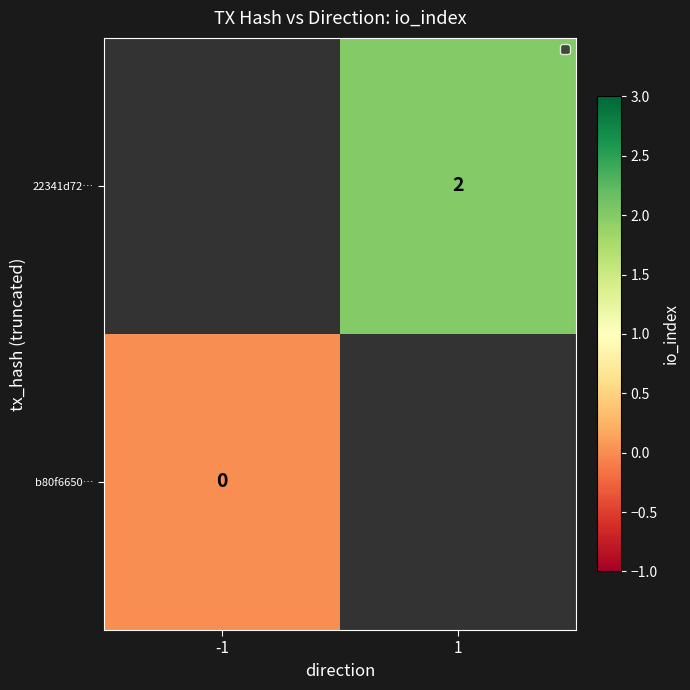

The value of 22341d72… at 1 is 2. True or false?

True